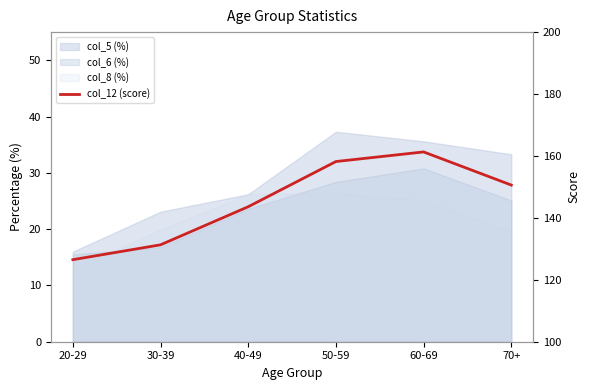

Reading left to right, transcribe all the data shown in this chart.

20-29=126.5	30-39=131.3	40-49=143.6	50-59=158.2	60-69=161.3	70+=150.6